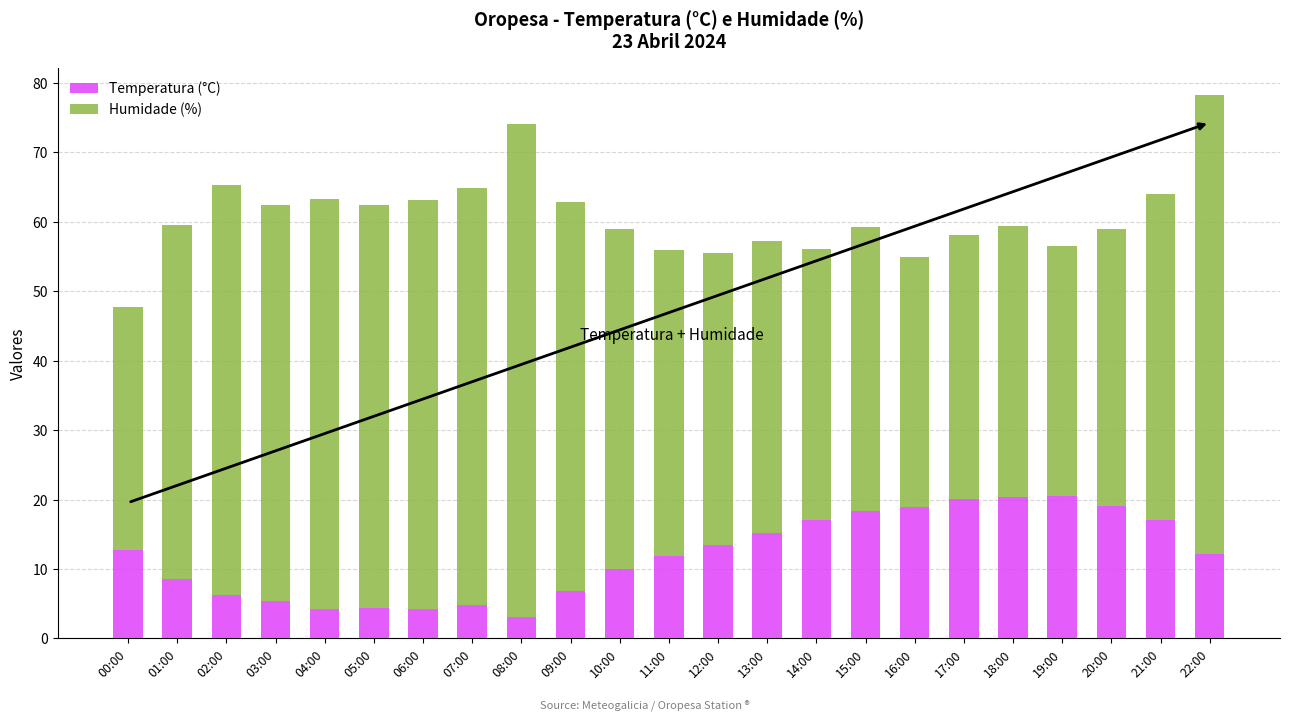

True or false: Temperatura (°C) has a value of 19.0 at 20:00.

True